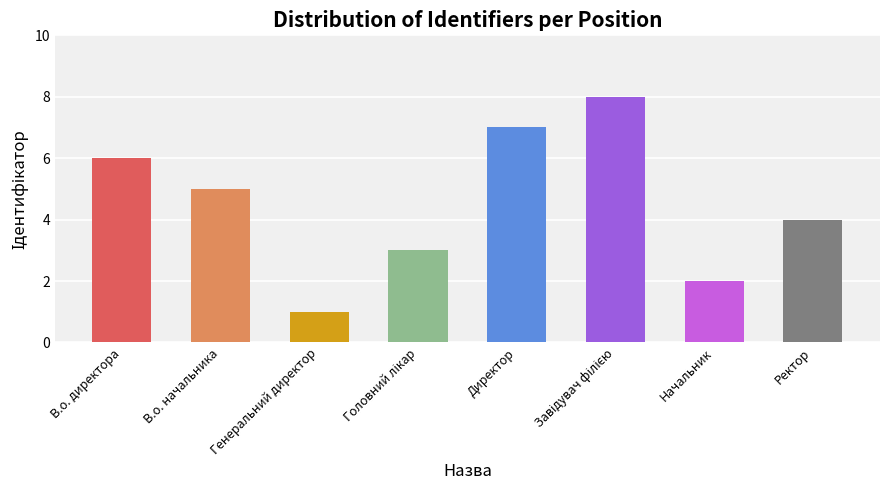

What is the ratio of the value at Ректор to the value at Генеральний директор?

4.0